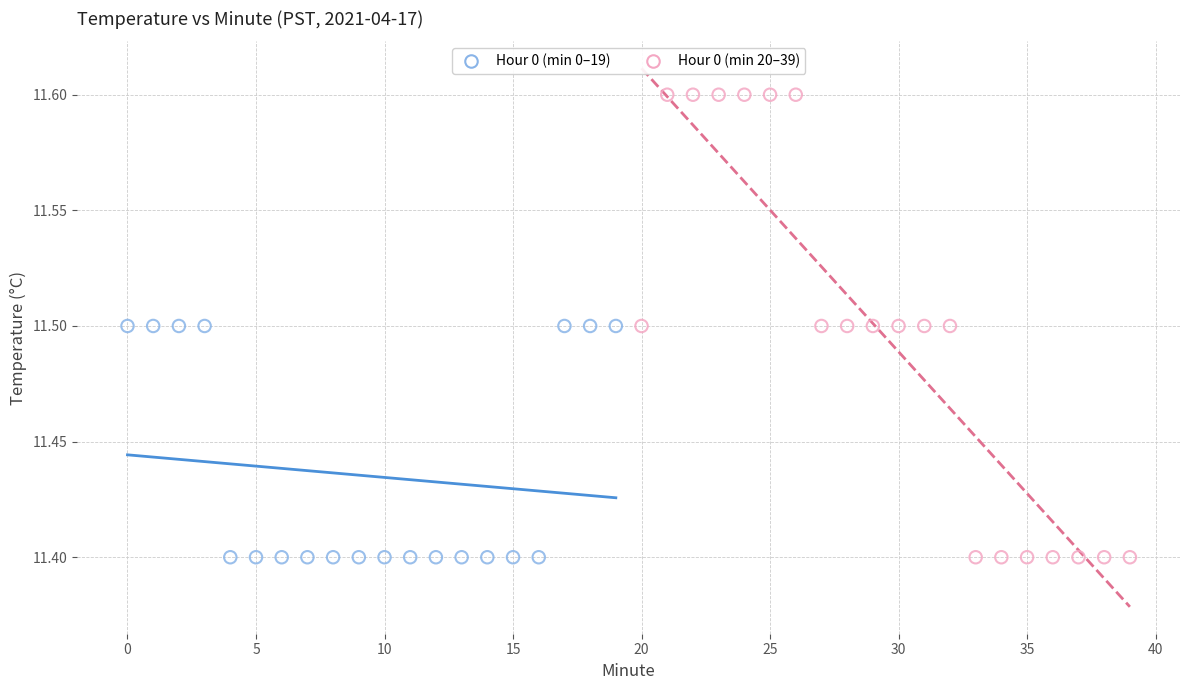

Which series reaches the maximum Y coordinate?

Hour 0 (min 20–39)